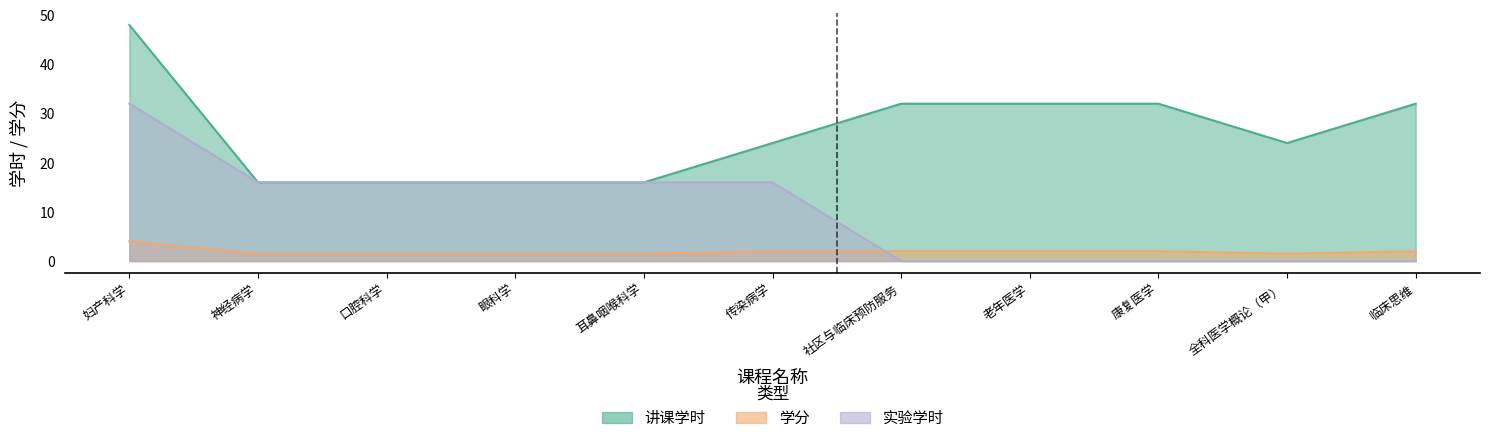

What is the difference between the highest and lowest values at 临床思维?

32.0